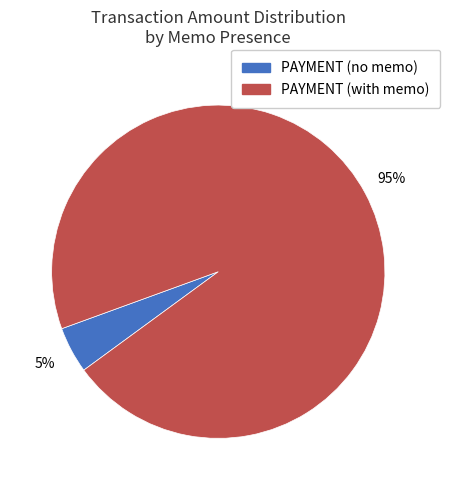

To the nearest percent, what is the average slice percentage?

50%